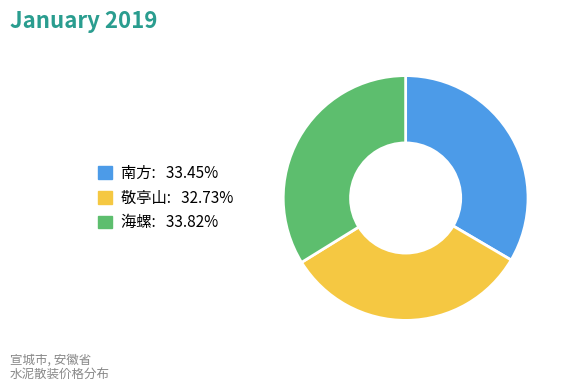

Does 南方 represent more than half of the total?

No